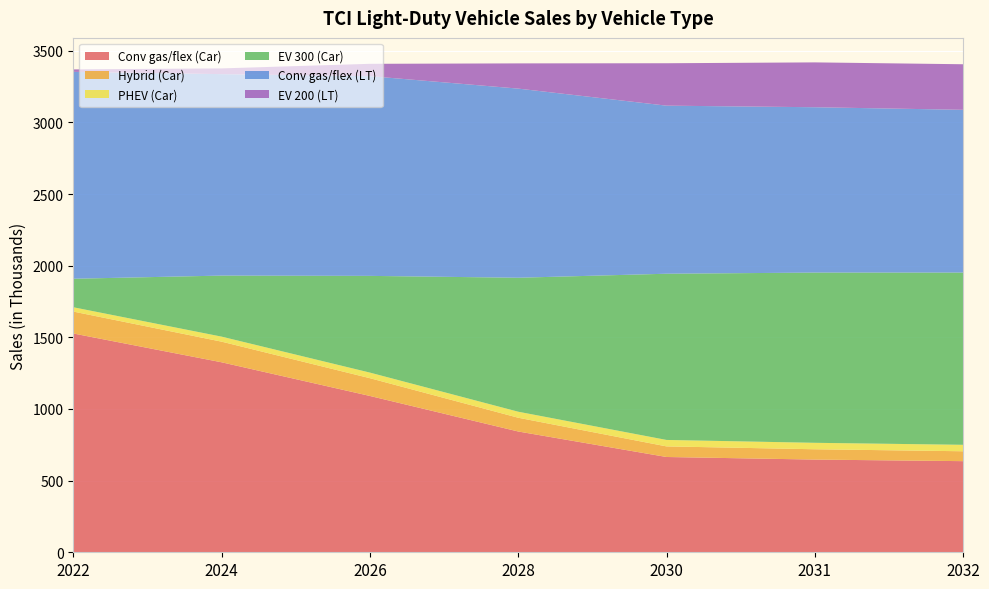

Reading left to right, transcribe all the data shown in this chart.

Conv gas/flex (Car): 2022=1527	2024=1326	2026=1091	2028=843	2030=665	2031=647	2032=636
Hybrid (Car): 2022=153	2024=144	2026=124	2028=96	2030=74	2031=72	2032=69
PHEV (Car): 2022=30	2024=35	2026=39	2028=42	2030=45	2031=45	2032=45
EV 300 (Car): 2022=199	2024=426	2026=675	2028=935	2030=1160	2031=1188	2032=1202
Conv gas/flex (LT): 2022=1444	2024=1406	2026=1394	2028=1320	2030=1173	2031=1154	2032=1136
EV 200 (LT): 2022=17	2024=40	2026=86	2028=176	2030=296	2031=313	2032=318